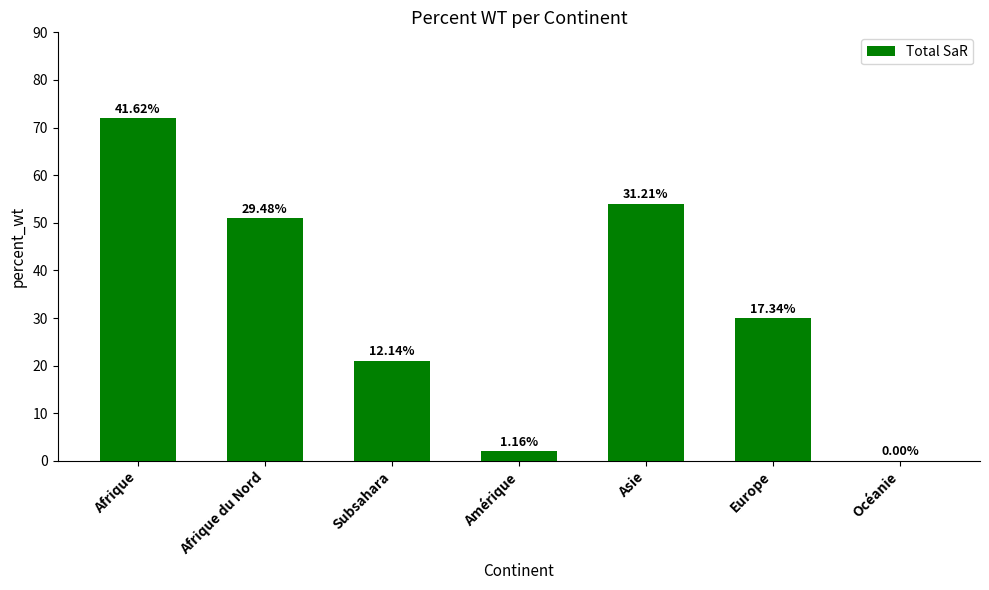

The chart shows a value of 72 at Afrique. True or false?

True